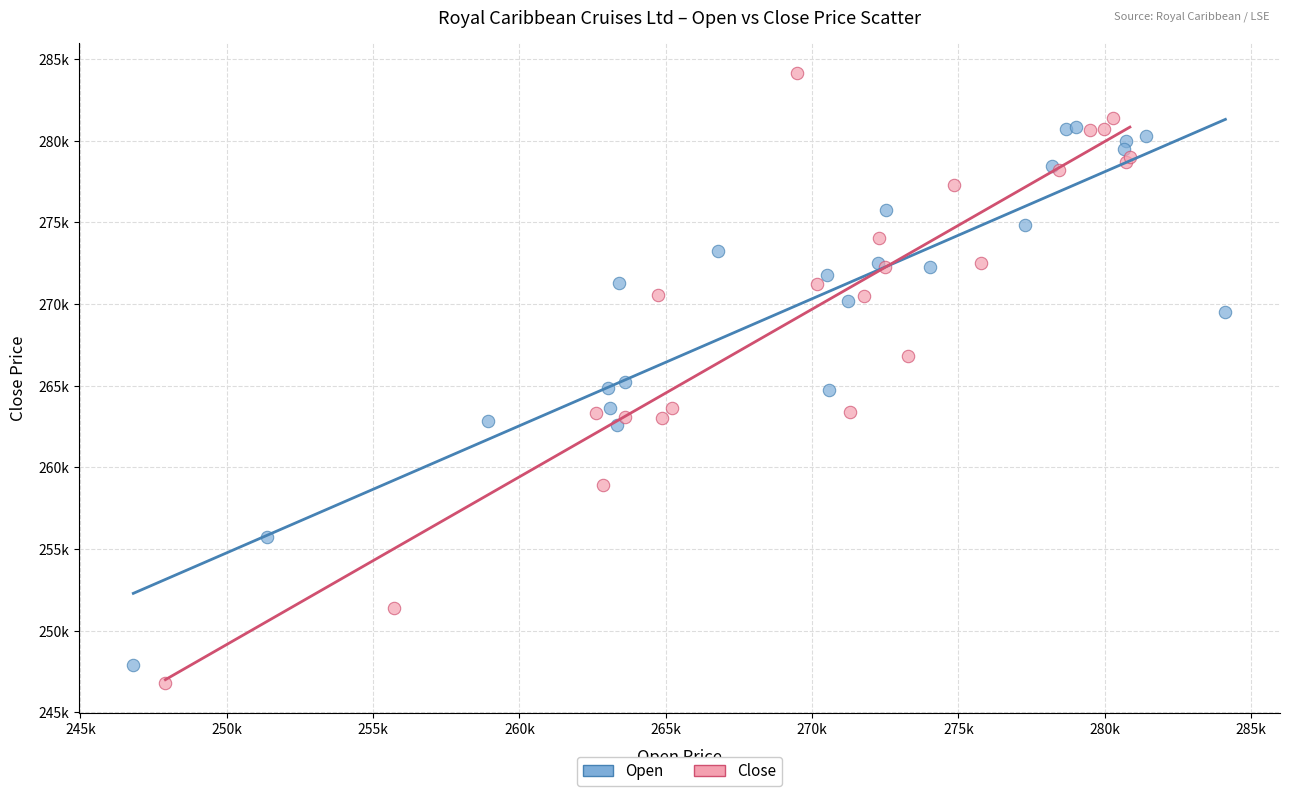

What are all the series names shown in the legend?

Open, Close